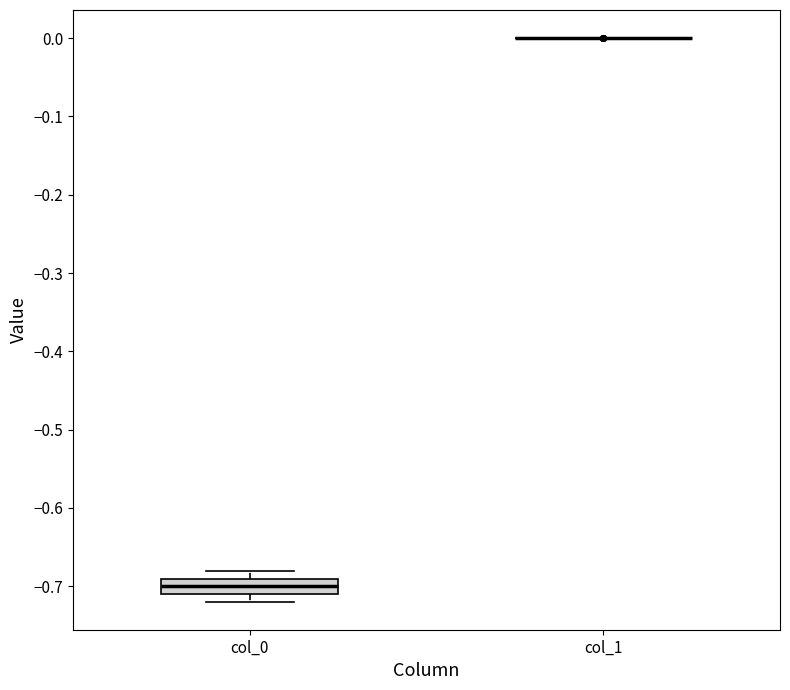

Comparing the boxes themselves (not the whiskers), which one is the tallest?

col_0